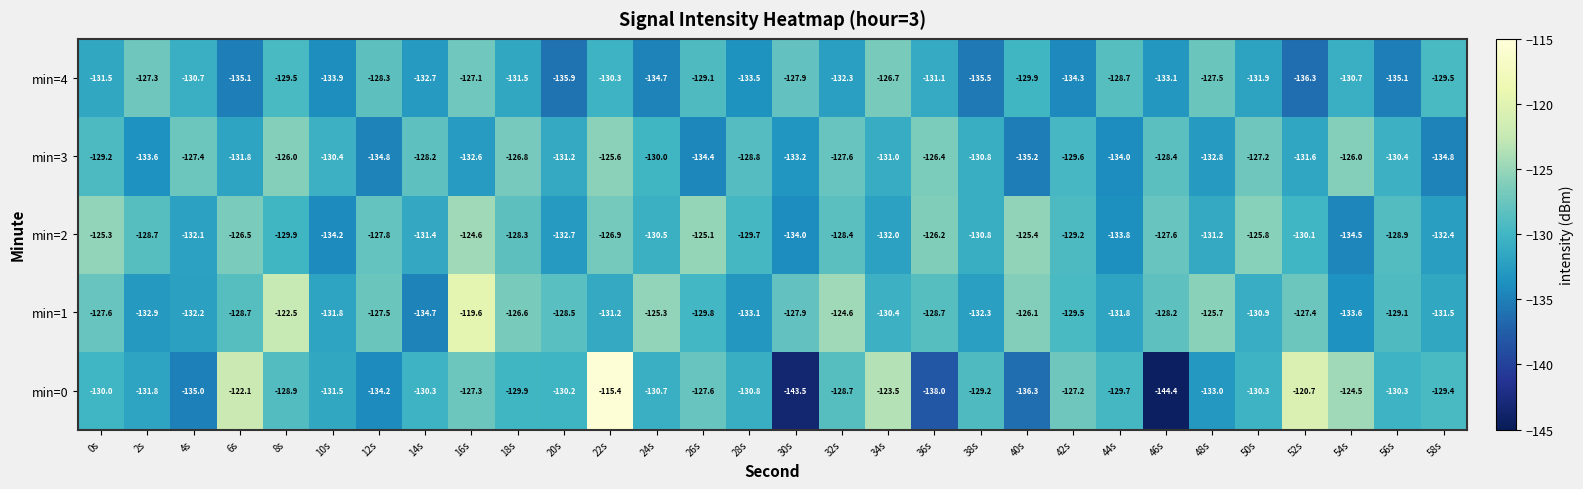

Which category has the highest value across all series?

22s